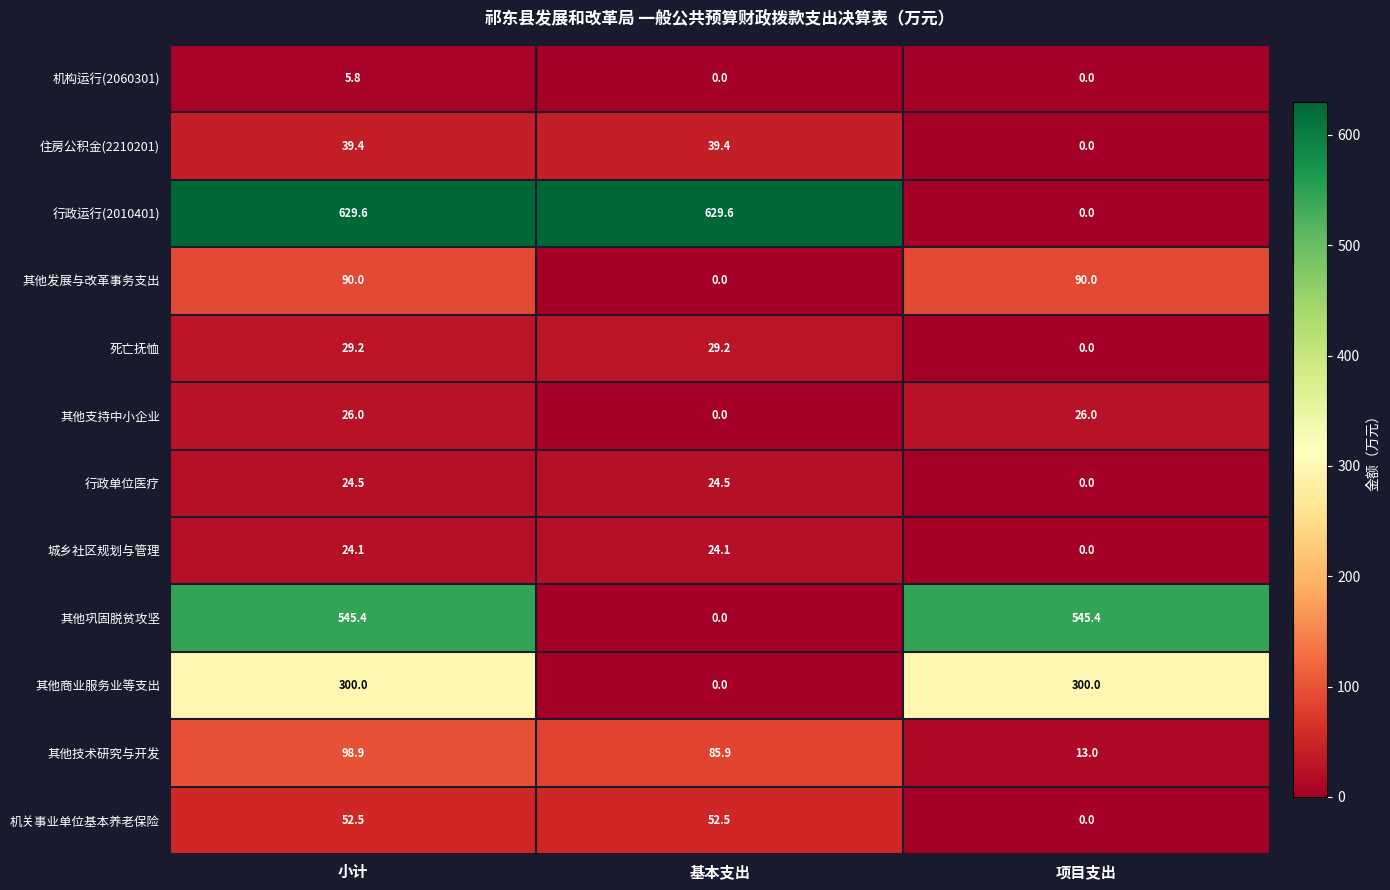

List the series in order of their peak value, lowest first.

机构运行(2060301), 城乡社区规划与管理, 行政单位医疗, 其他支持中小企业, 死亡抚恤, 住房公积金(2210201), 机关事业单位基本养老保险, 其他发展与改革事务支出, 其他技术研究与开发, 其他商业服务业等支出, 其他巩固脱贫攻坚, 行政运行(2010401)